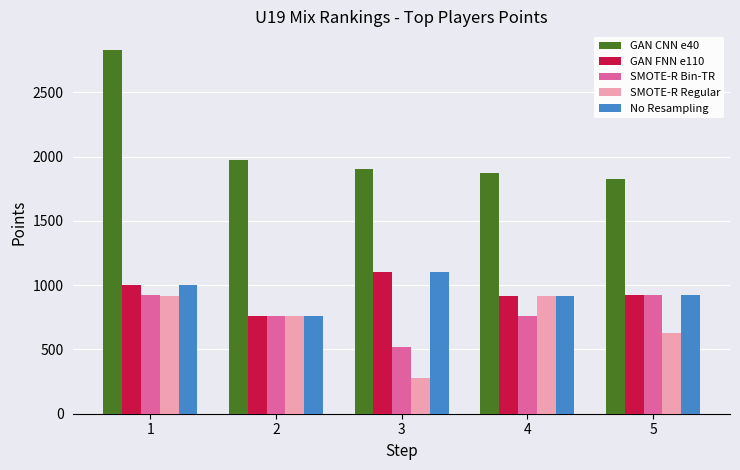

What is the total value across all series at 5?

5208